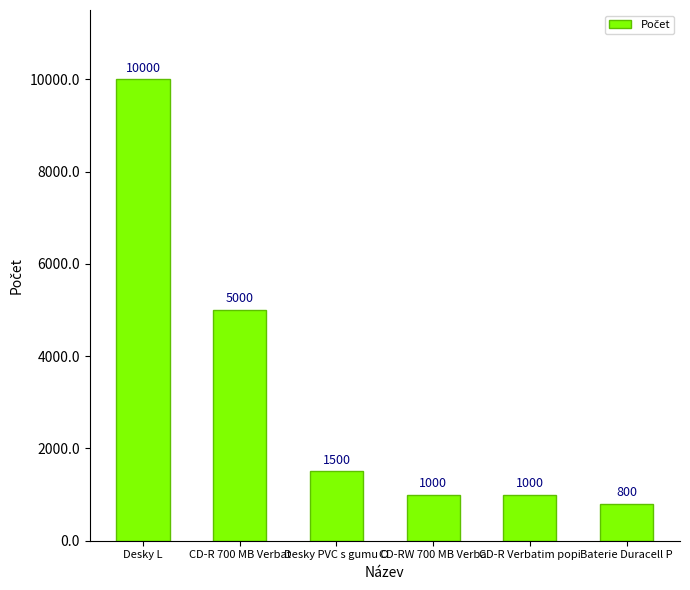

How many data points are less than 1500?

3